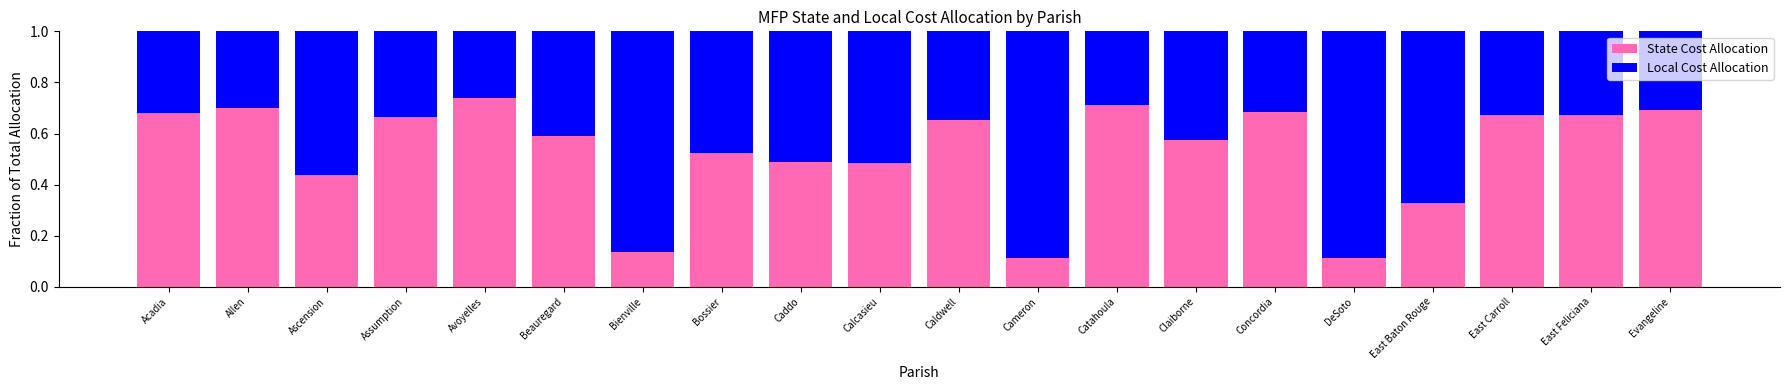

At which label does State Cost Allocation reach its peak?

Avoyelles